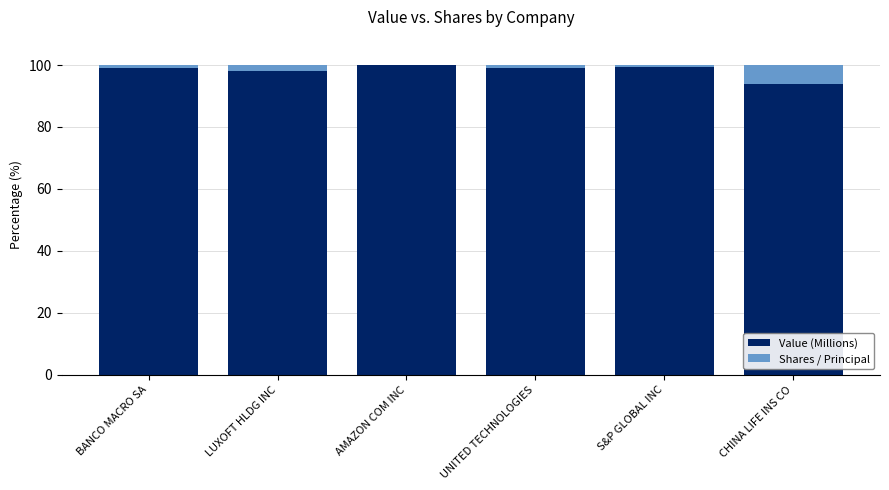

The value of Value (Millions) at S&P GLOBAL INC is 50.3. True or false?

False